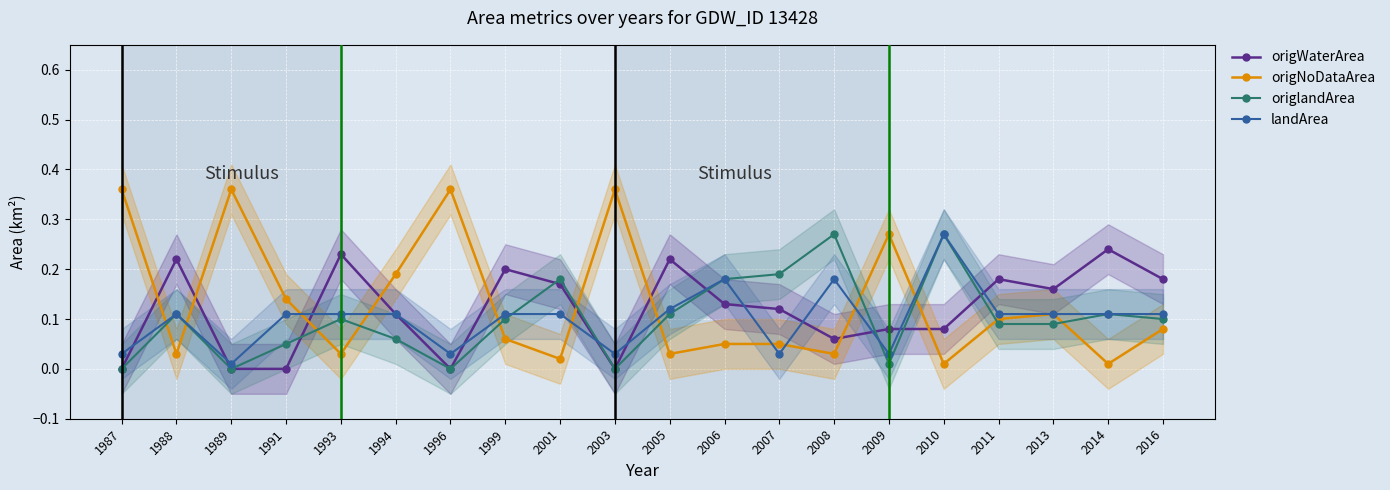

How many times do origWaterArea and origlandArea cross each other?

6